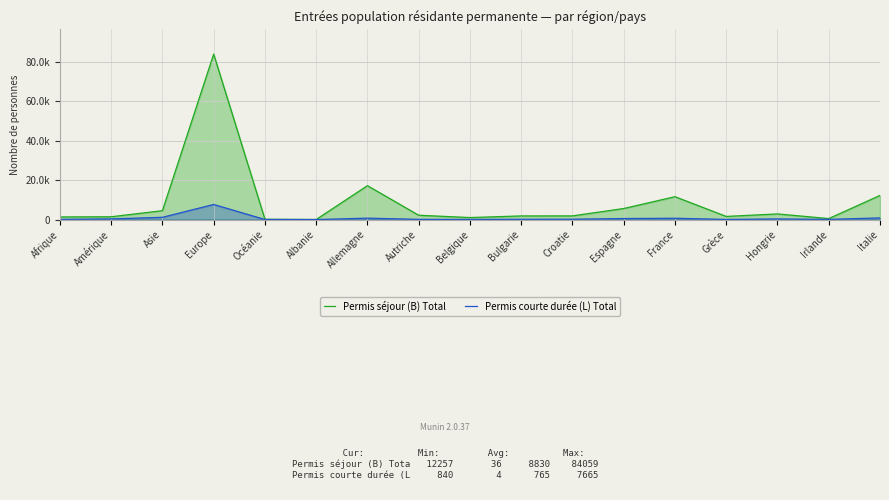

What is the difference between the Permis courte durée (L) Total values at Asie and Océanie?

1113